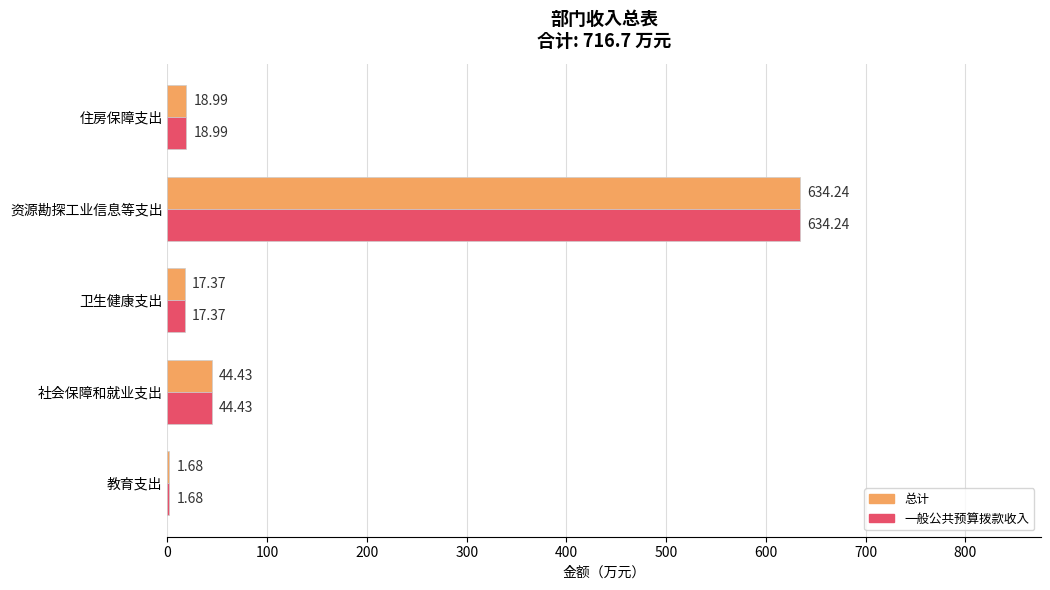

Is the value of 总计 at 资源勘探工业信息等支出 greater than the value of 一般公共预算拨款收入 at 住房保障支出?

Yes